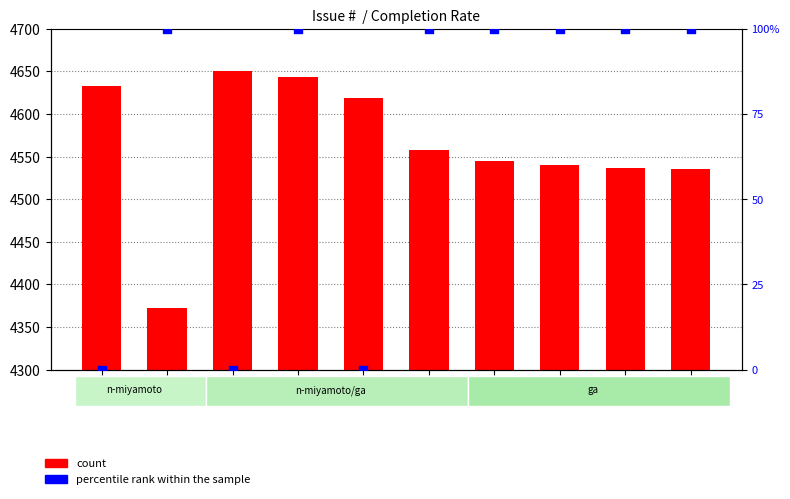

Which series has the largest total across all categories?

count